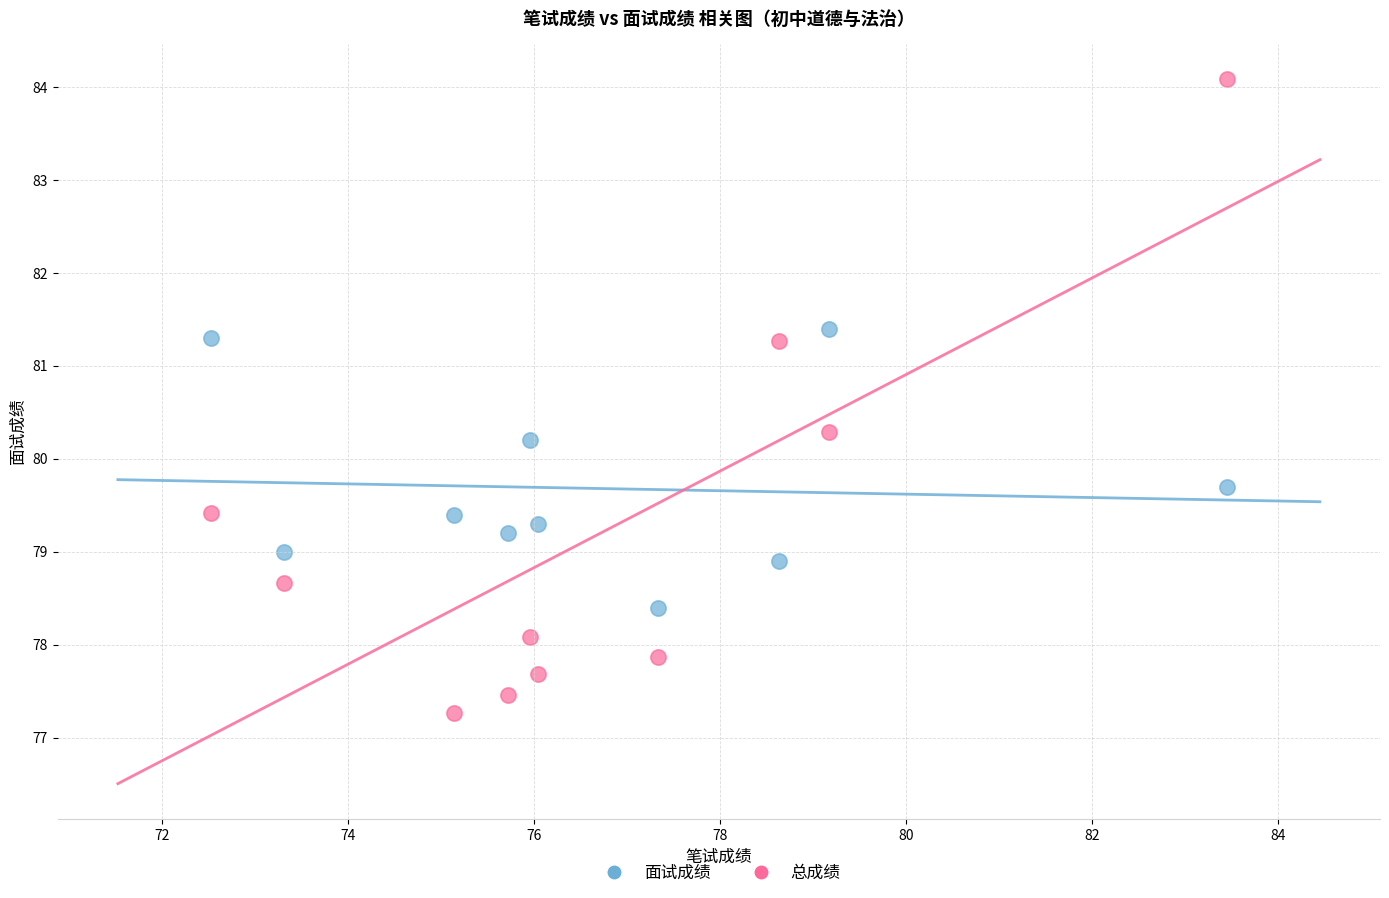

Across all series, what Y value is closest to 80?

80.2